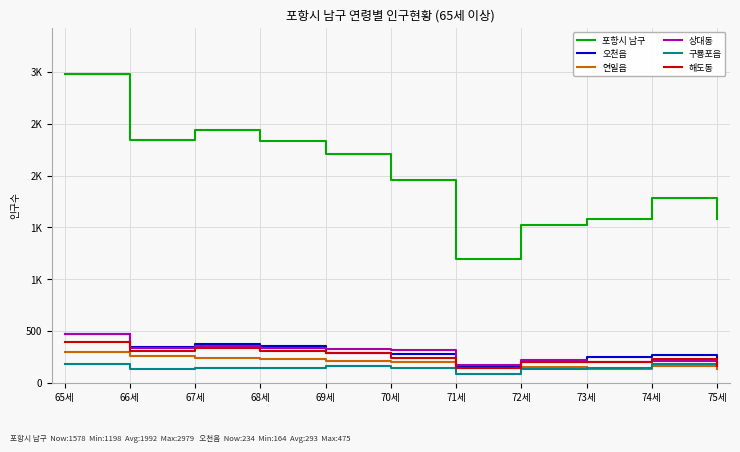

List the labels in order of 연일읍 value, largest first.

65세, 66세, 67세, 68세, 69세, 70세, 74세, 72세, 71세, 73세, 75세